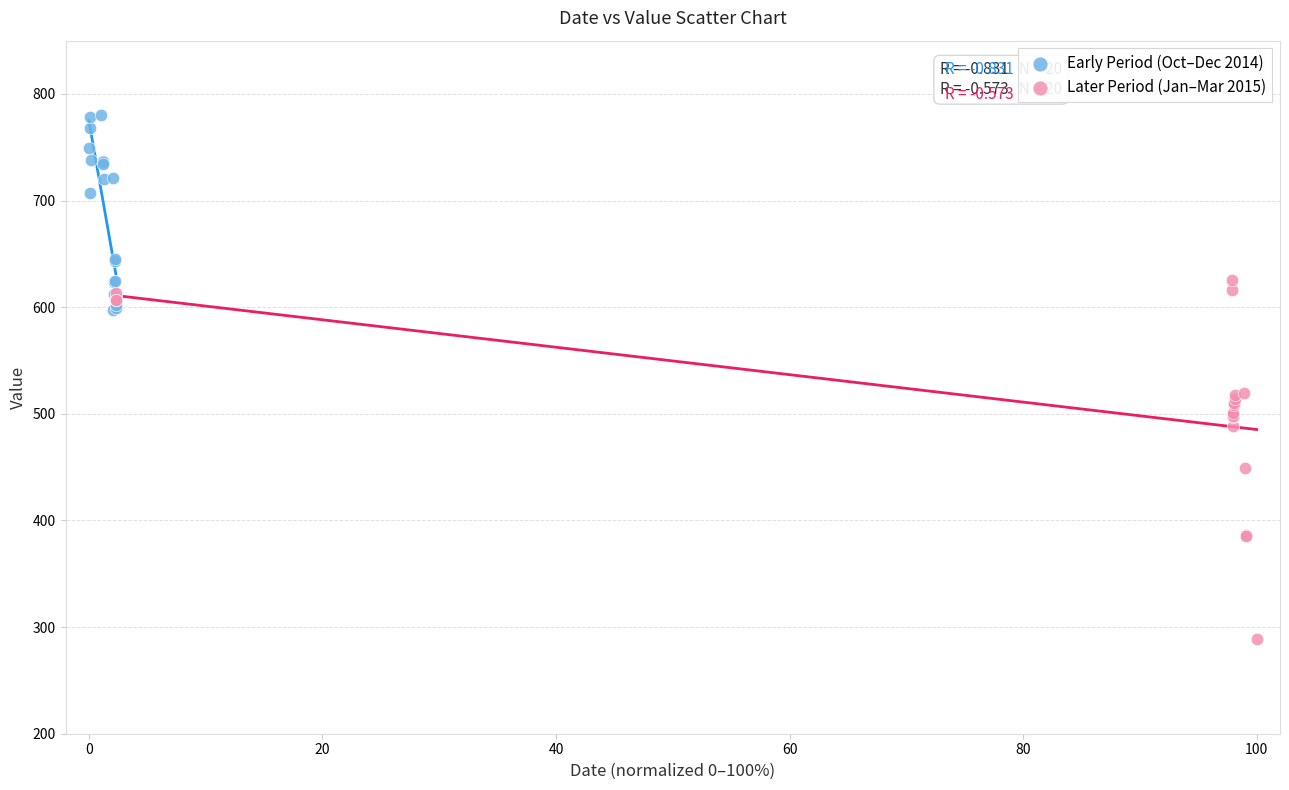

Which series has the widest spread of Y values?

Later Period (Jan–Mar 2015)